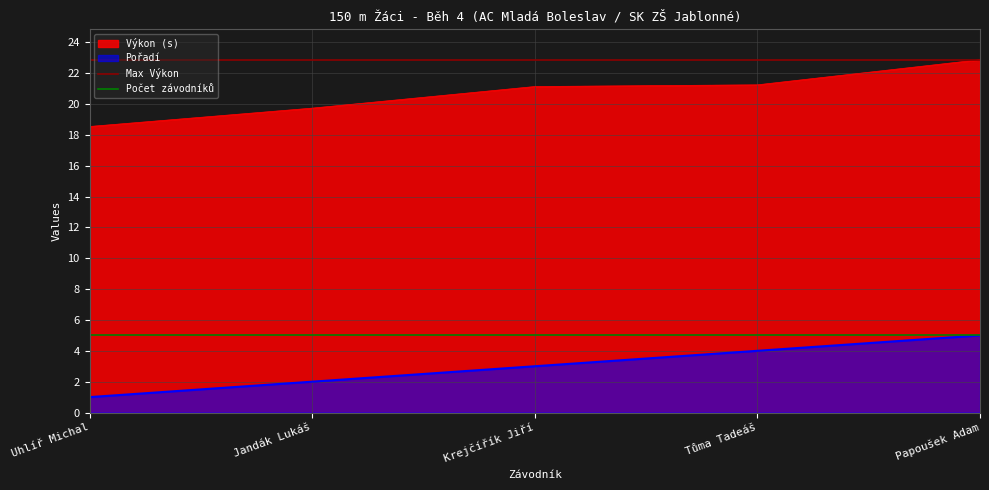

The Pořadí series shows 3.0 at Krejčířík Jiří. True or false?

True